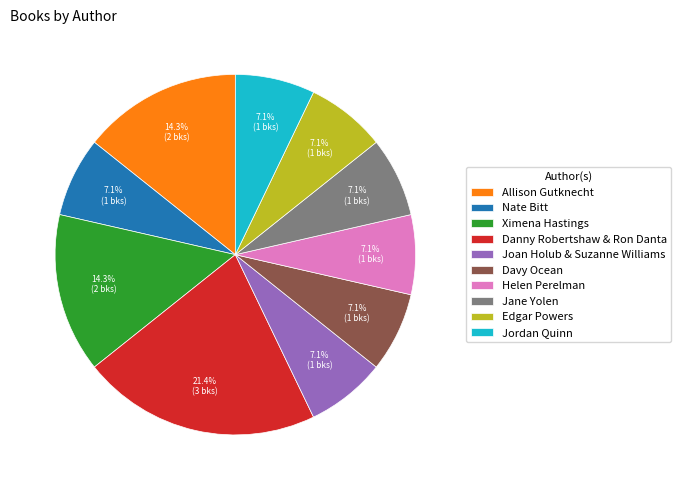

How many slices are in this pie chart?

10